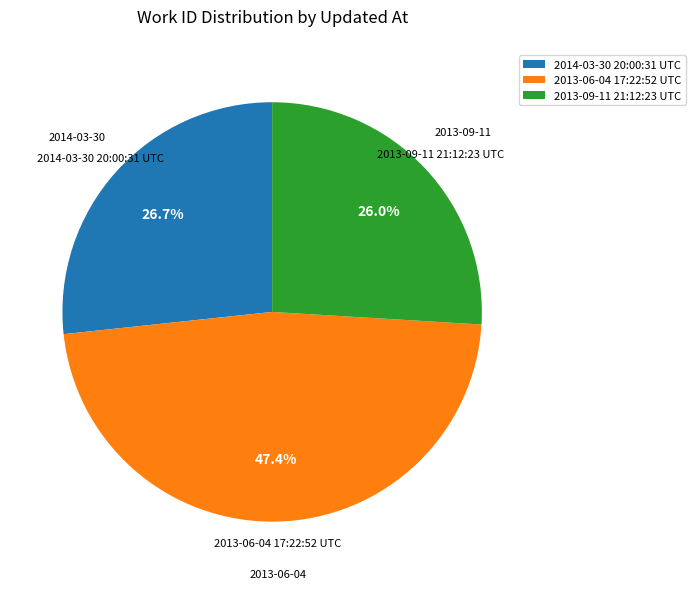

Which category has the smallest portion of the pie?

2013-09-11 21:12:23 UTC